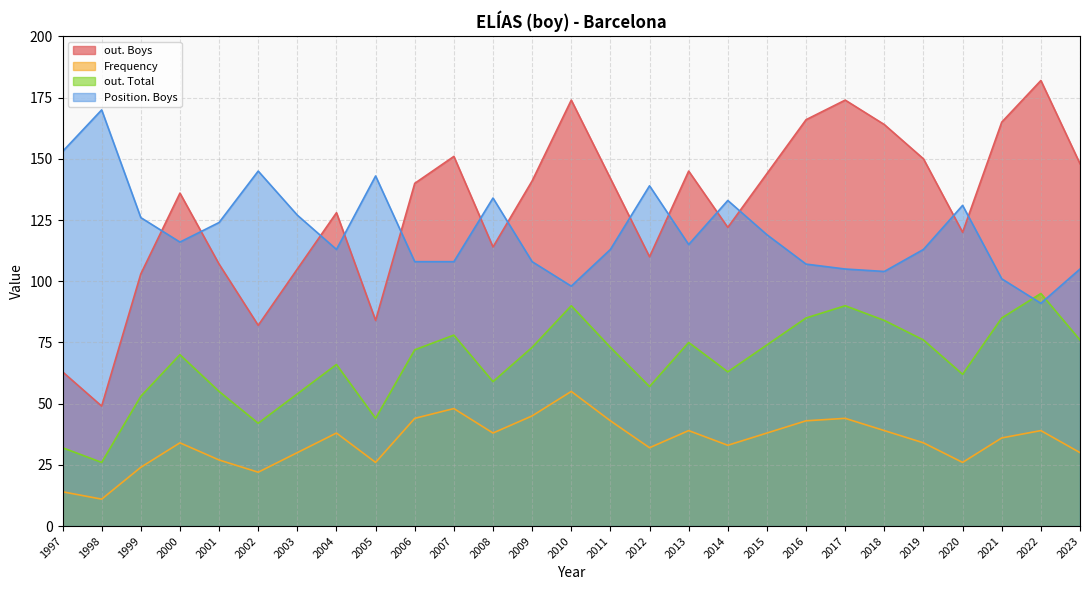

Between 2022 and 2003, which is larger?

2022